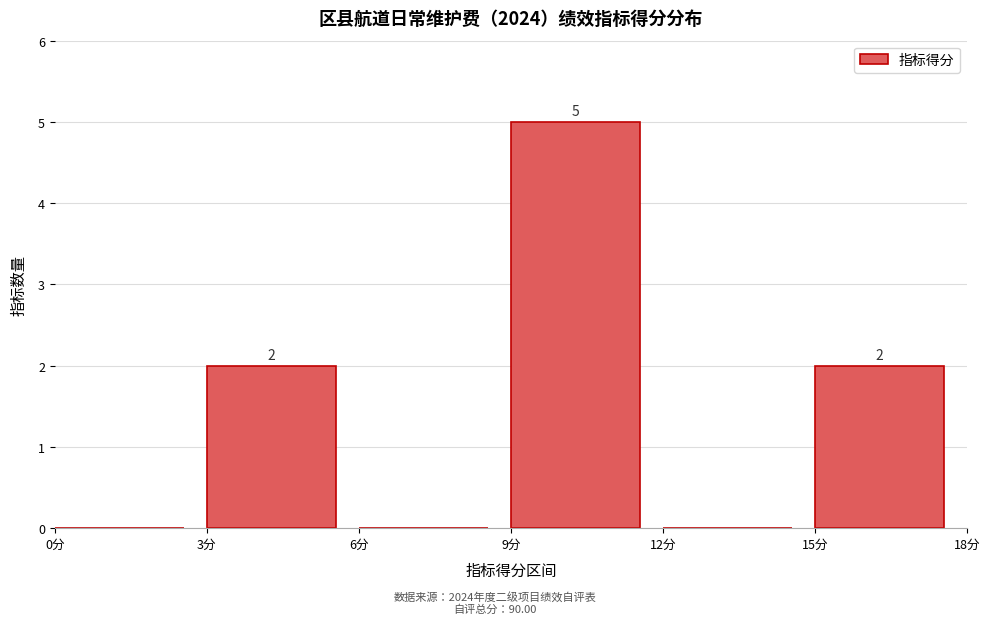

Over which range of the x-axis is the bar tallest?

9 to 12